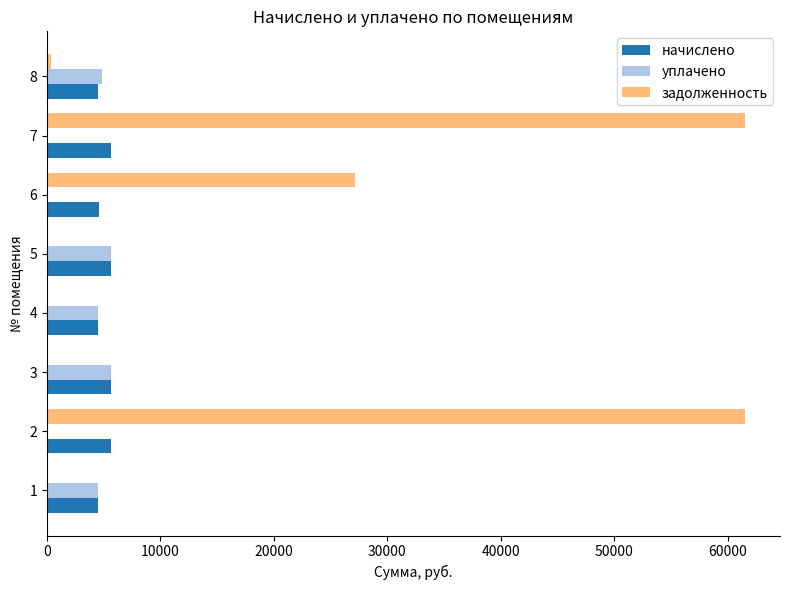

Which series changed the most between 5 and 7?

задолженность